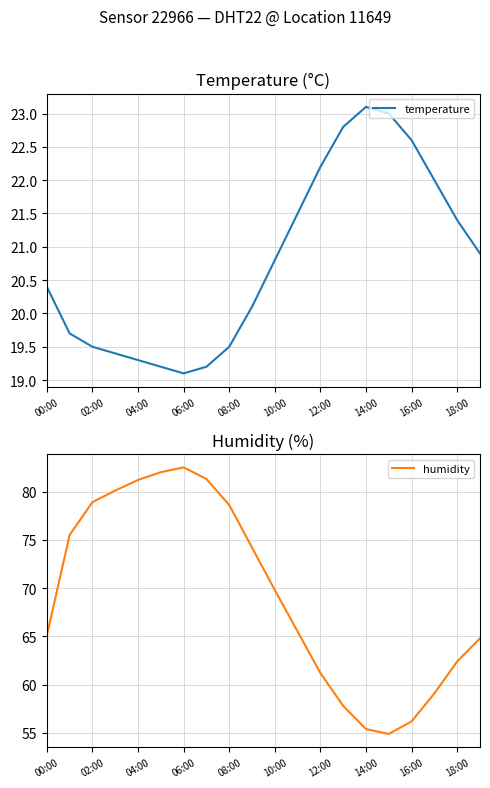

Is it true that temperature equals 13.4 at 16:00?

False